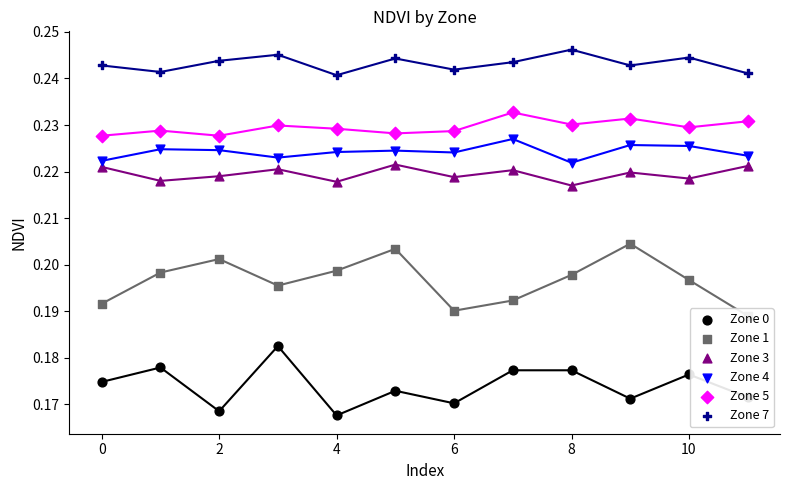

What are all the series names shown in the legend?

Zone 0, Zone 1, Zone 3, Zone 4, Zone 5, Zone 7